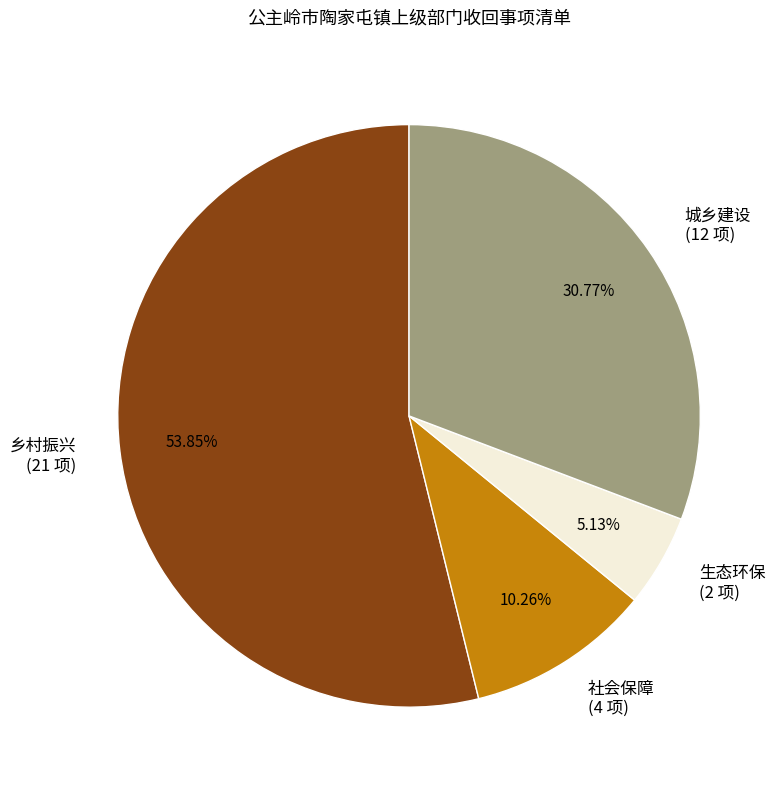

What is the ratio of the value at 城乡建设 to the value at 乡村振兴?

0.6